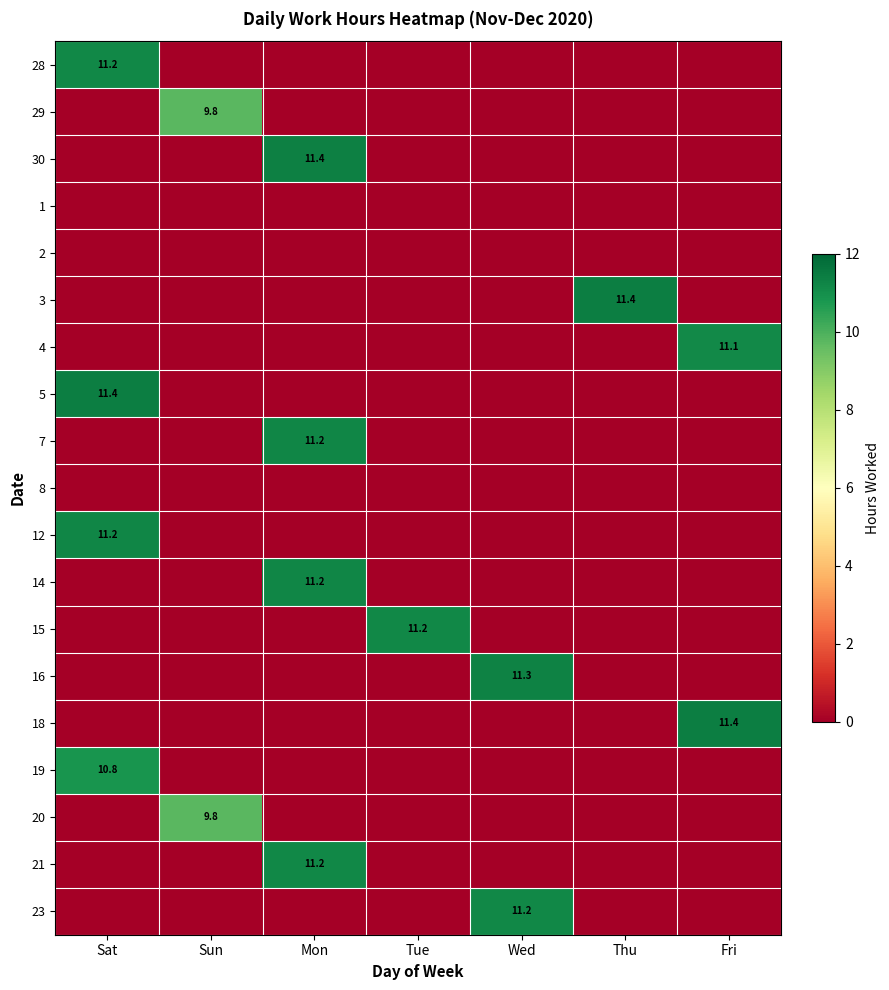

Is the value of 15 at Sat greater than the value of 12 at Wed?

No